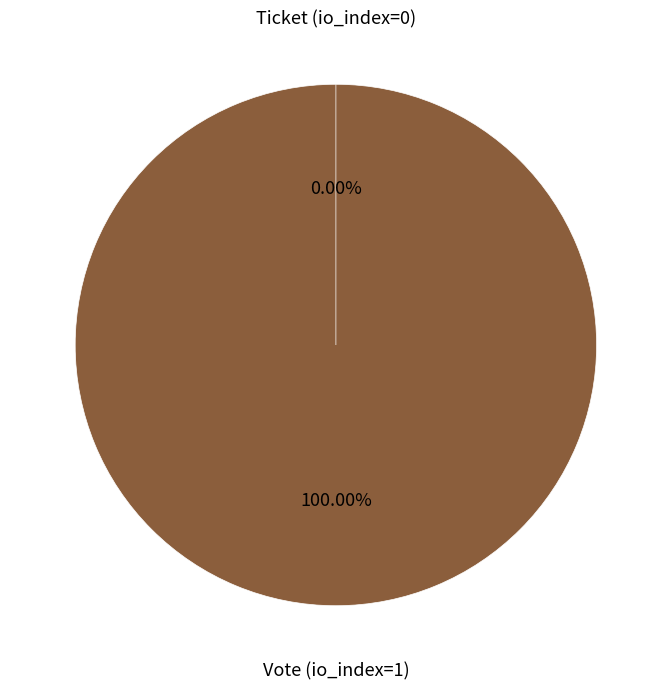

Combined, do Ticket (io_index=0) and Vote (io_index=1) account for over 50%?

Yes